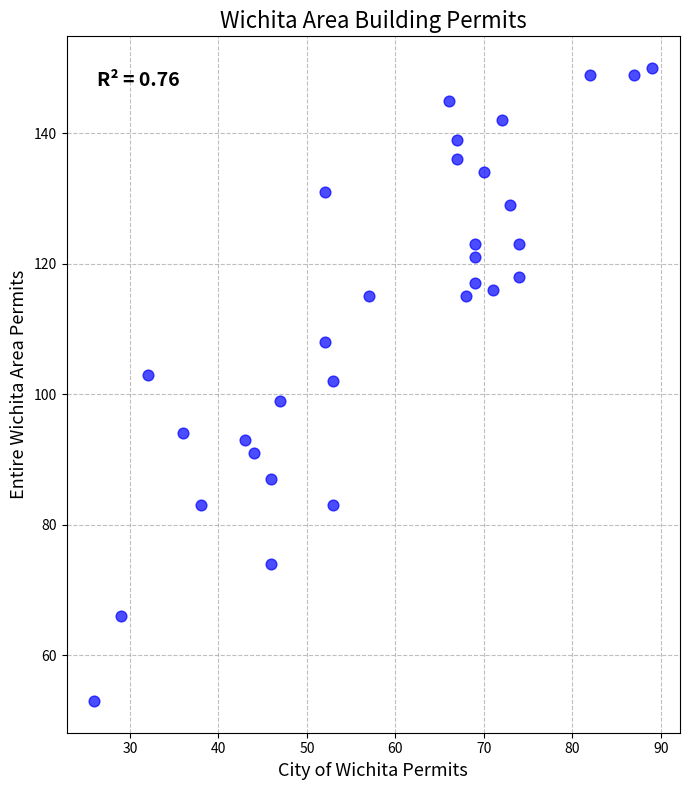

What is the range of Y values (max minus min)?

97